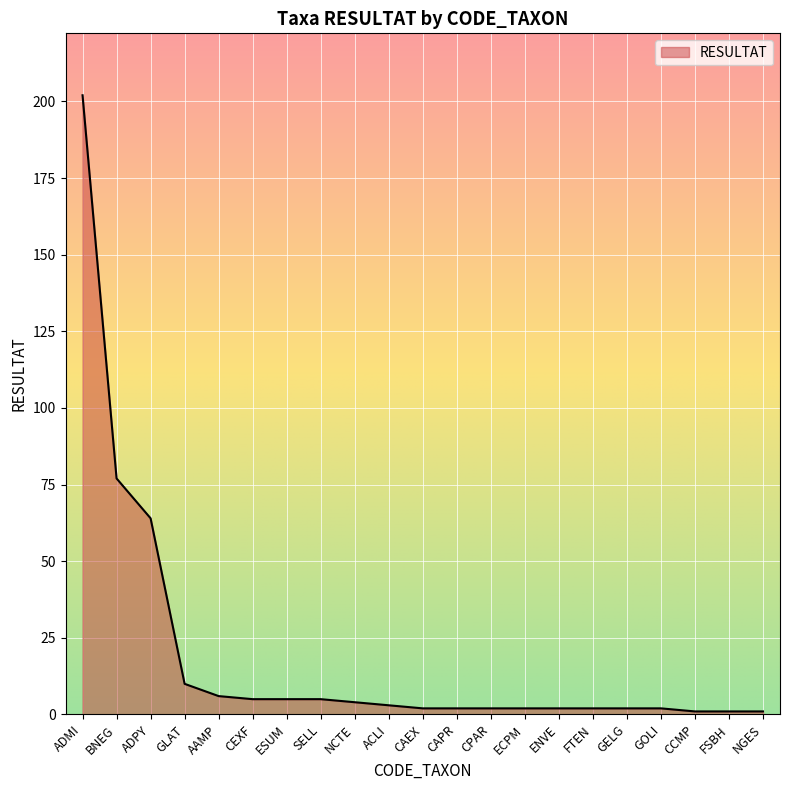

What is the difference between the maximum and minimum values?

201